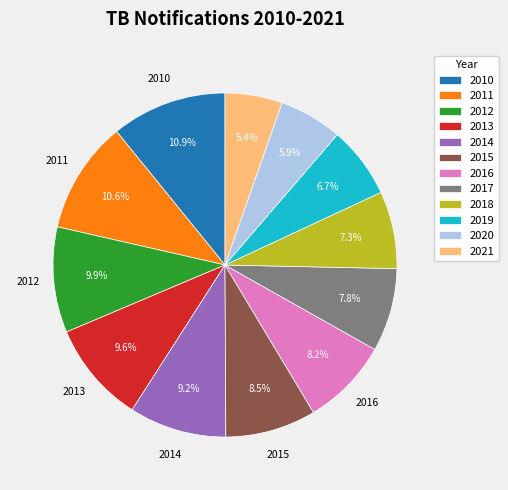

To the nearest percent, what portion does 2013 represent?

10%